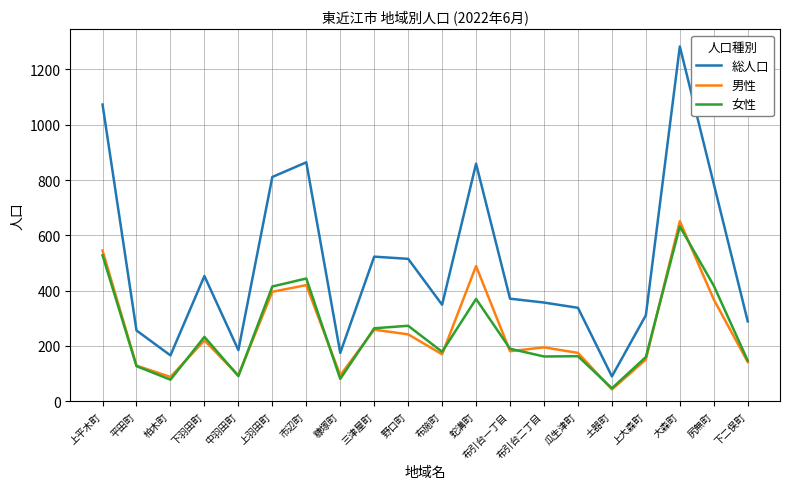

Is it true that 女性 equals 147 at 下二俣町?

True